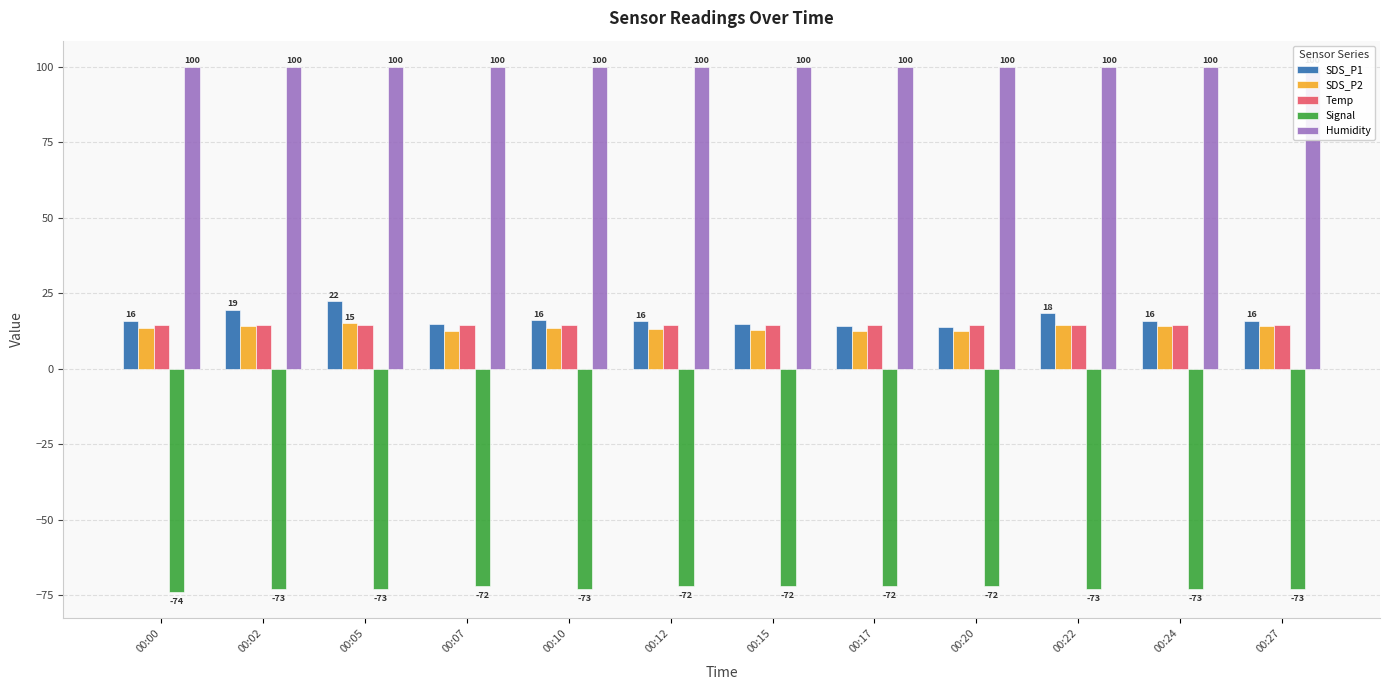

The Signal series shows -72.0 at 00:15. True or false?

True